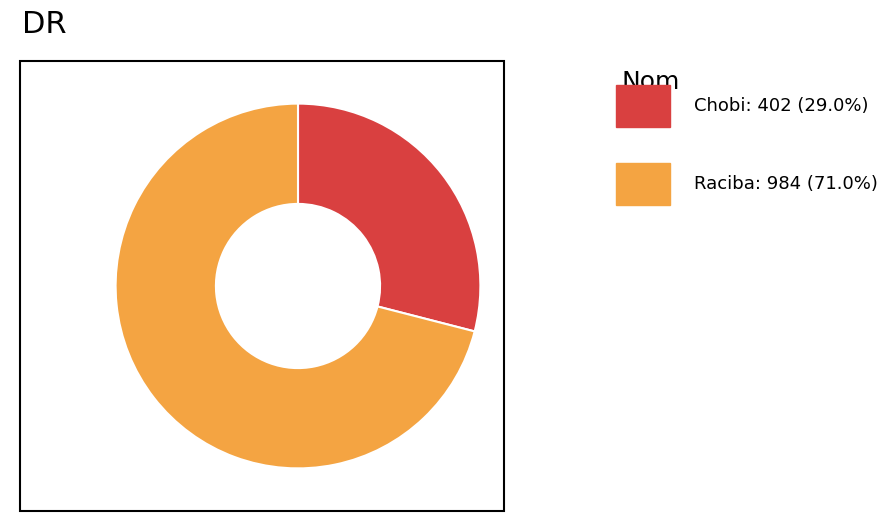

Is there any slice that represents more than half of the pie?

Yes